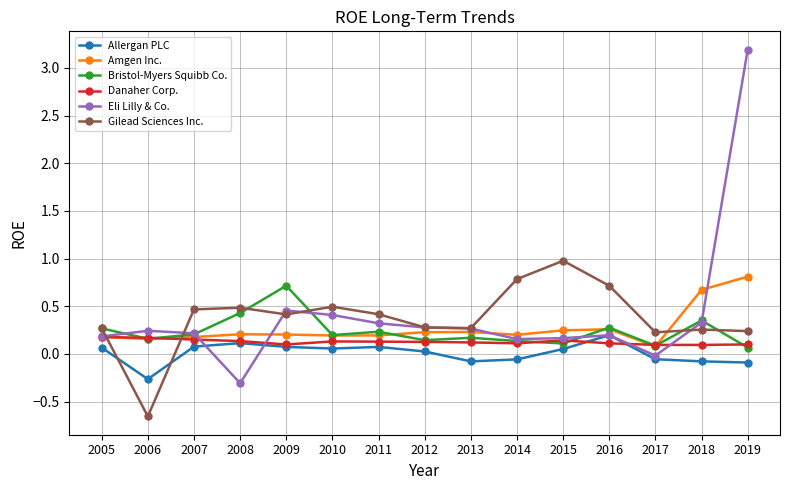

Where is the first local minimum for Allergan PLC?

2006